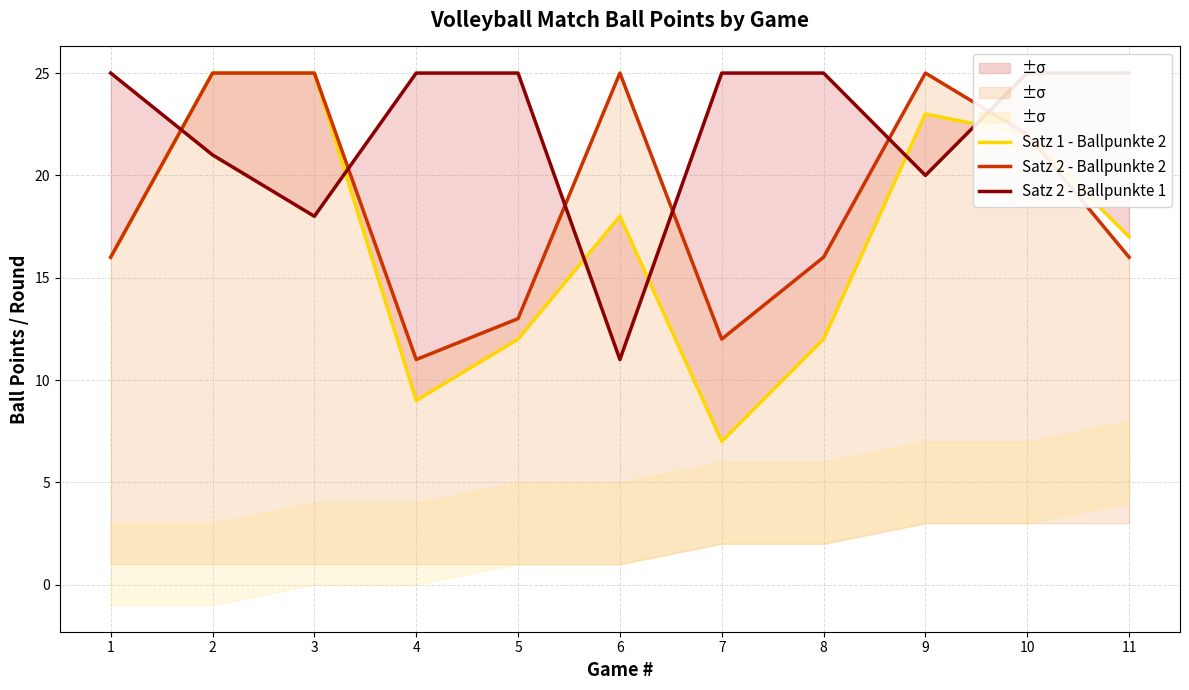

At which category does Satz 2 - Ballpunkte 1 reach its first local valley?

3